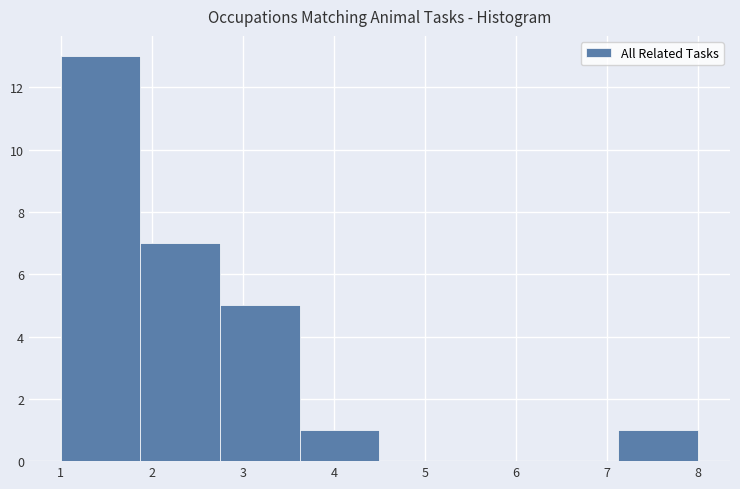

Reading left to right, list every bar in this chart as the range it spans on the x-axis followed by its height. Neither the bar edges nor the heights are printed on the chart, so give them approximately, as read against the axes.

1.0 to 1.9: 13
1.9 to 2.8: 7
2.8 to 3.6: 5
3.6 to 4.5: 1
4.5 to 5.4: 0
5.4 to 6.3: 0
6.3 to 7.1: 0
7.1 to 8.0: 1